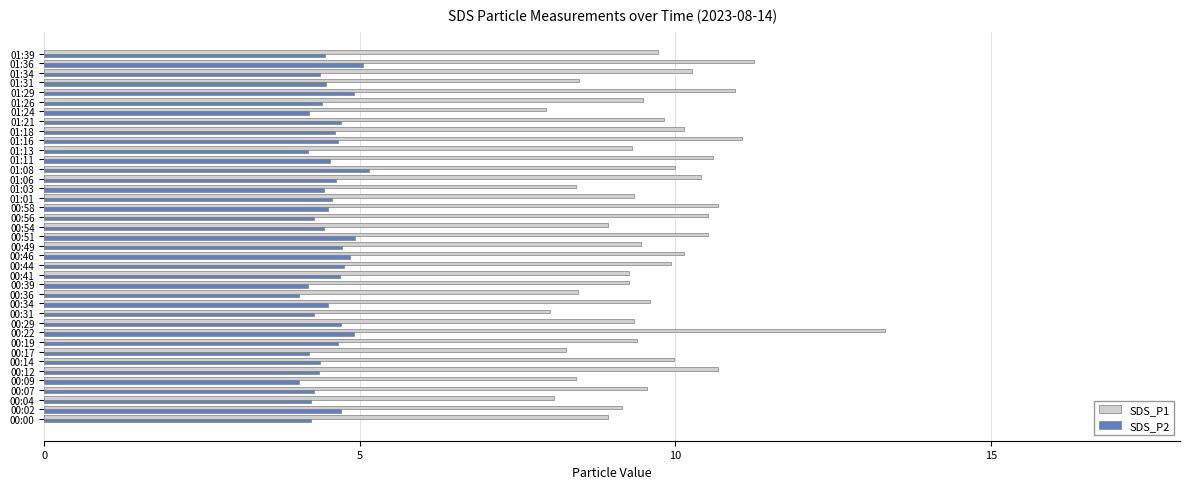

Is it true that SDS_P2 equals 1.7 at 01:24?

False